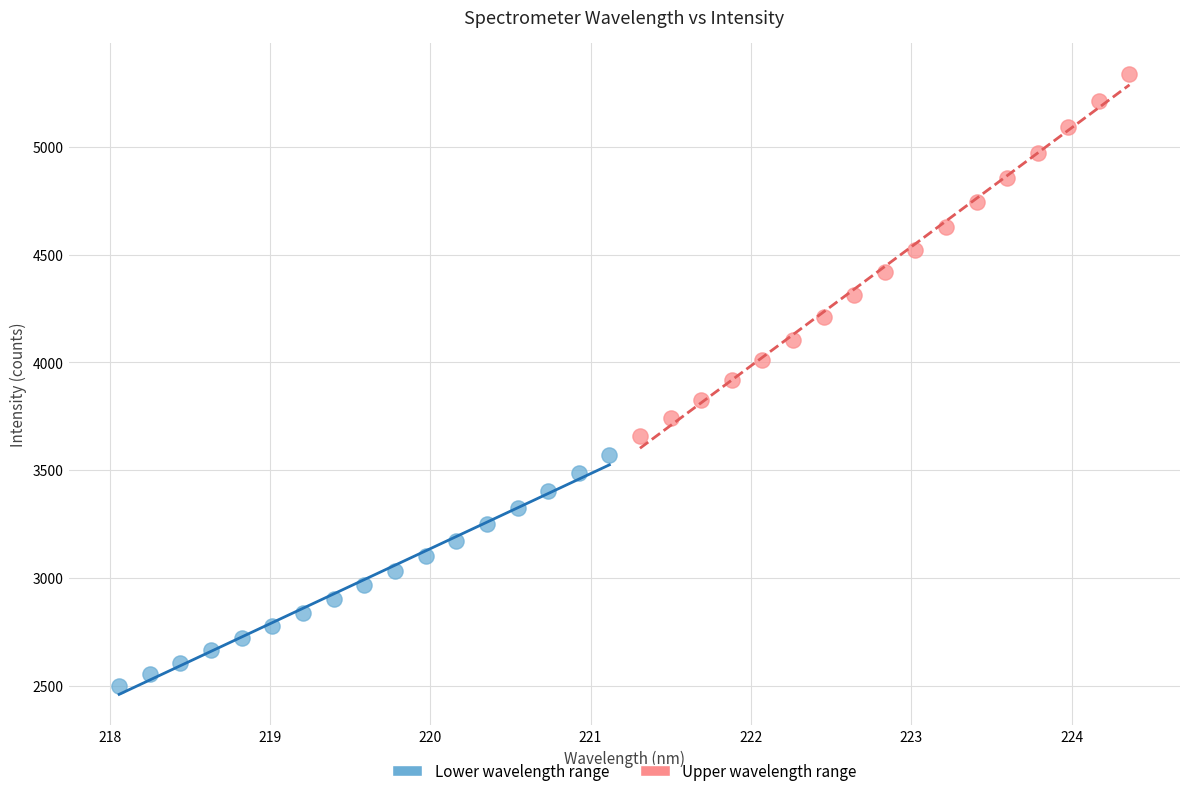

Which series has the widest spread of Y values?

Upper wavelength range